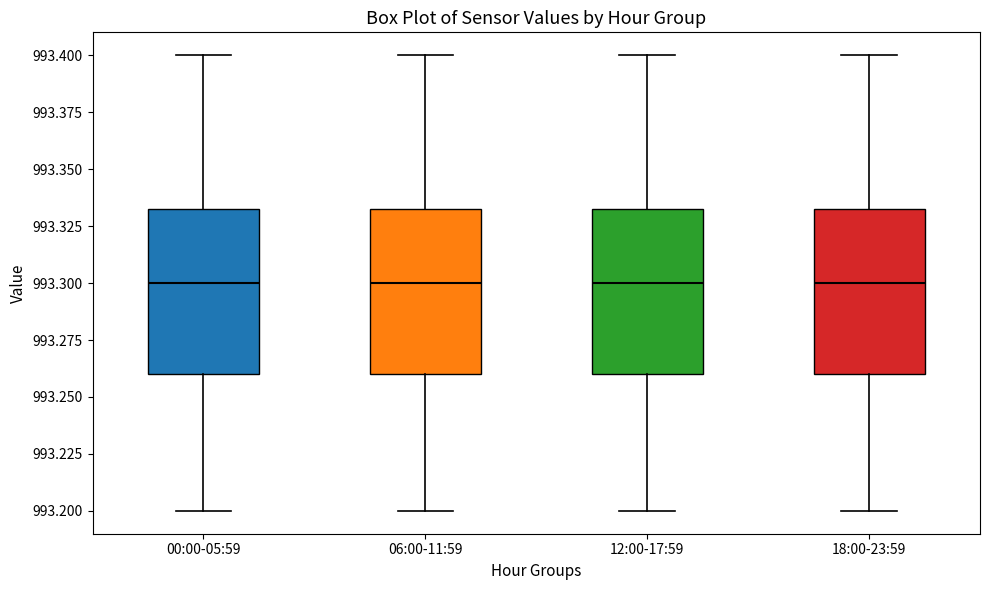

Reading left to right, read every box against the y-axis: the position of its median line, the range the box covers, and the ends of its whiskers. The values are not printed on the chart, so give them approximately, as read against the axis.

00:00-05:59: median 993.300, box 993.260 to 993.335, whiskers 993.200 to 993.400
06:00-11:59: median 993.300, box 993.260 to 993.335, whiskers 993.200 to 993.400
12:00-17:59: median 993.300, box 993.260 to 993.335, whiskers 993.200 to 993.400
18:00-23:59: median 993.300, box 993.260 to 993.335, whiskers 993.200 to 993.400